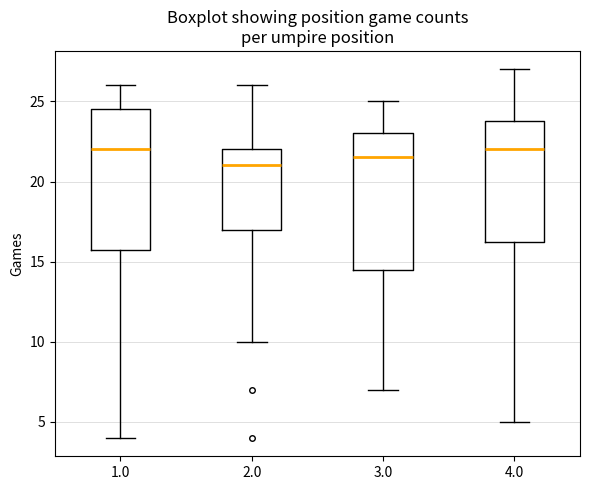

Where does the lower whisker of the box at x = 3.0 end on the y-axis? The values are not printed on the chart, so give them approximately, as read against the axis.

7.0